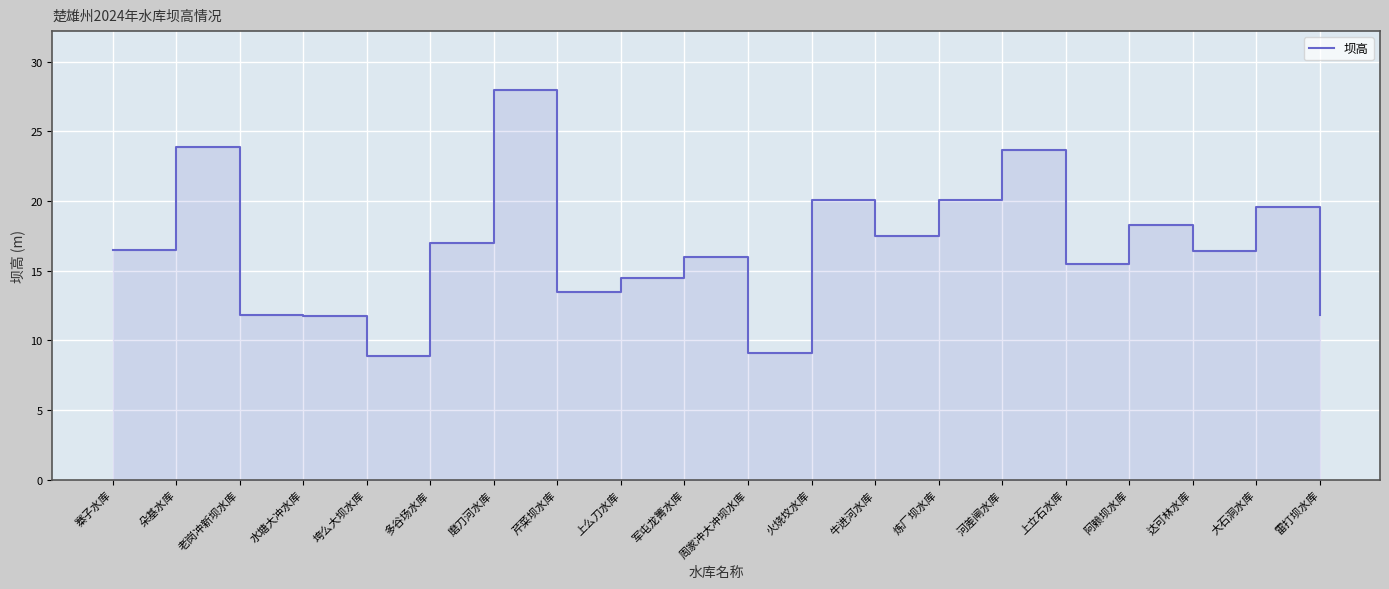

List the labels in order of value, smallest first.

垮么大坝水库, 周家冲大冲坝水库, 水塘大冲水库, 老岗冲新坝水库, 雷打坝水库, 芹菜坝水库, 上么刀水库, 上立石水库, 军屯龙箐水库, 达可林水库, 寨子水库, 多谷场水库, 牛进河水库, 阿赖坝水库, 大石洞水库, 炼厂坝水库, 火烧坟水库, 河差闸水库, 朵基水库, 磨刀河水库